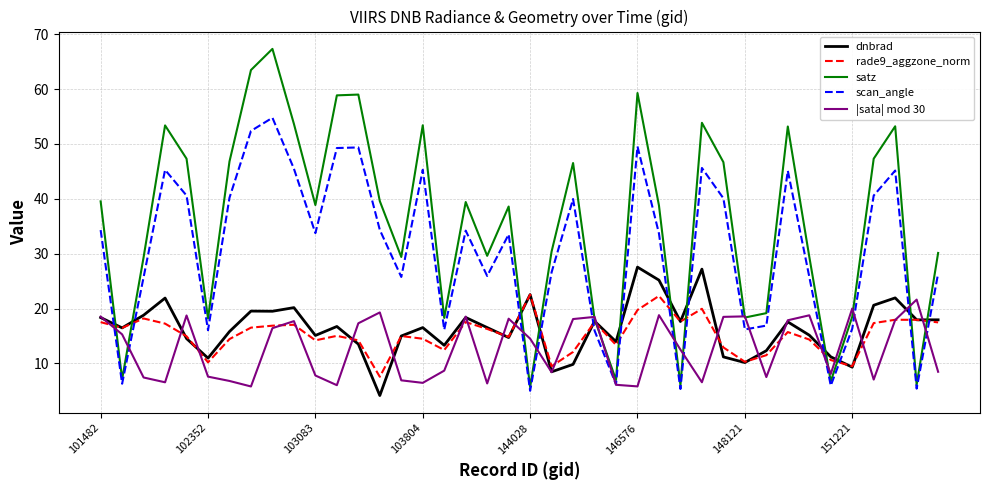

Which series has the largest total across all categories?

satz